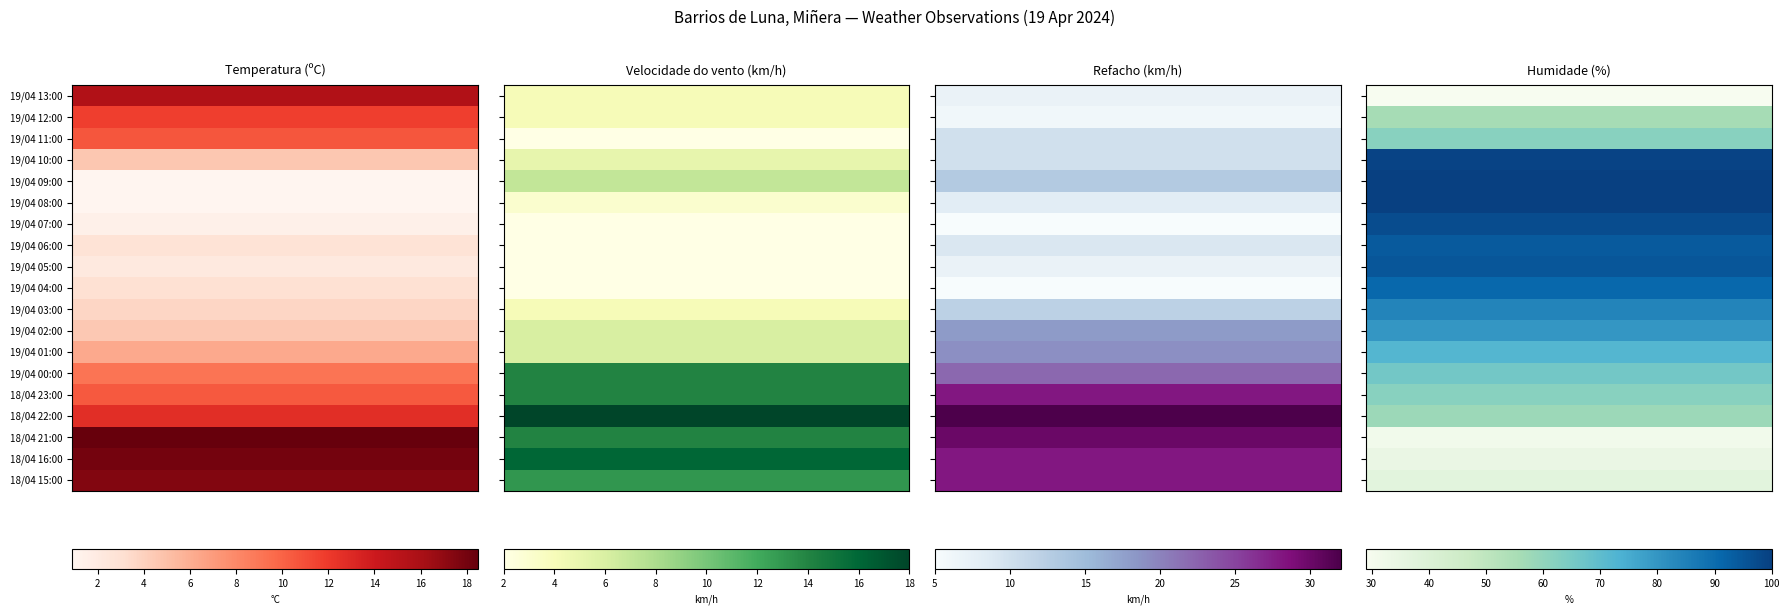

List the series in order of their peak value, highest first.

Humidade (%), Refacho (km/h), Temperatura (ºC), Velocidade do vento (km/h)